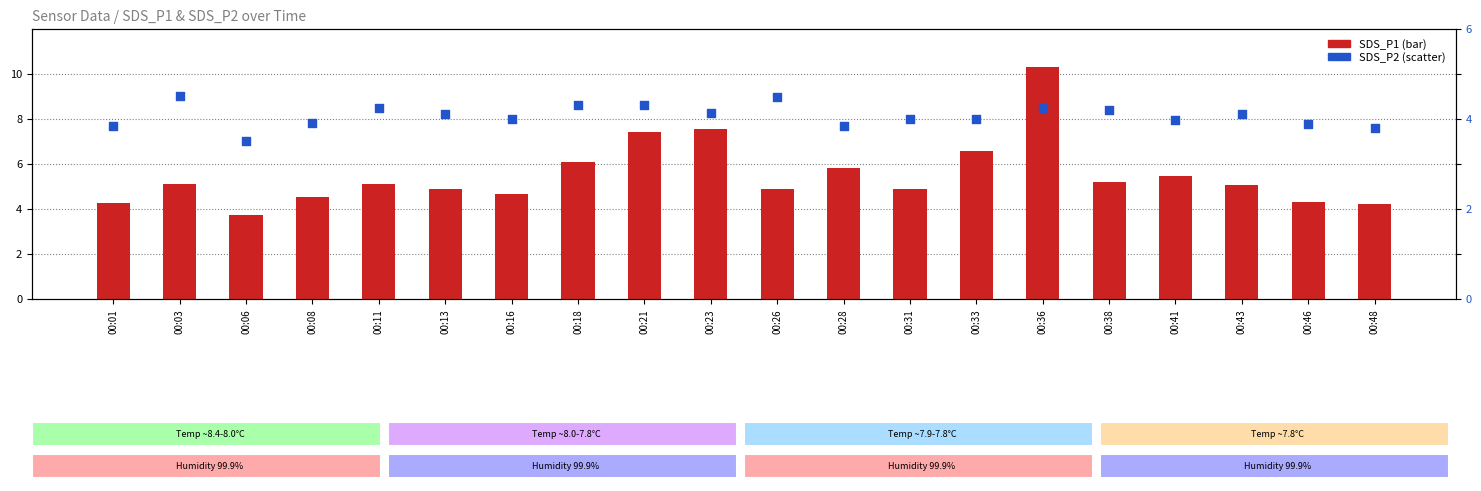

What are all the series names shown in the legend?

SDS_P1, SDS_P2